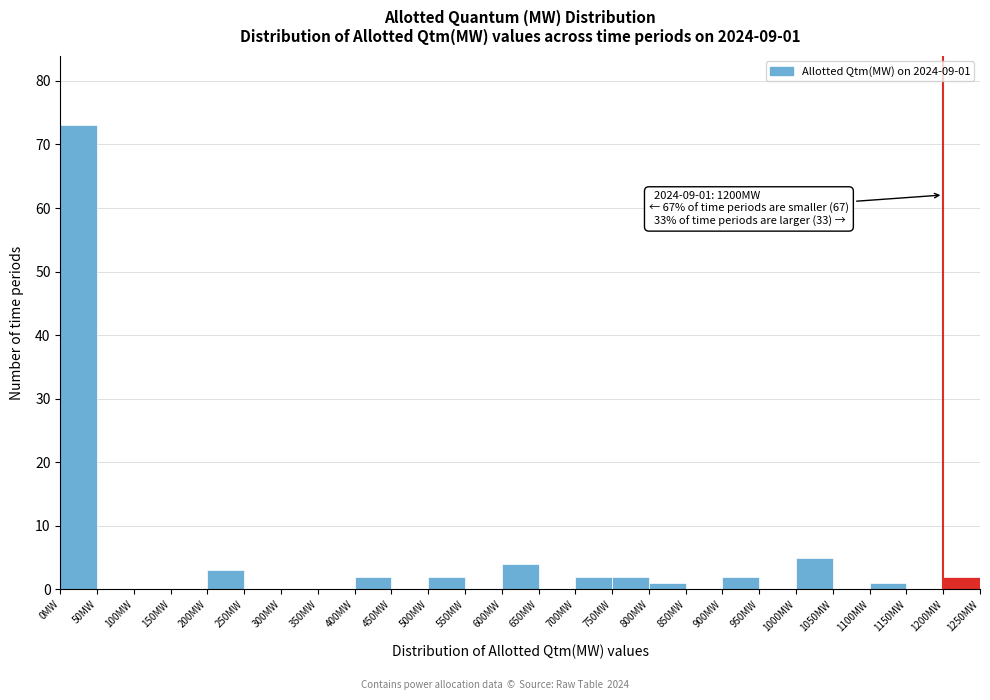

Over which range of the x-axis is the bar tallest?

0 to 50